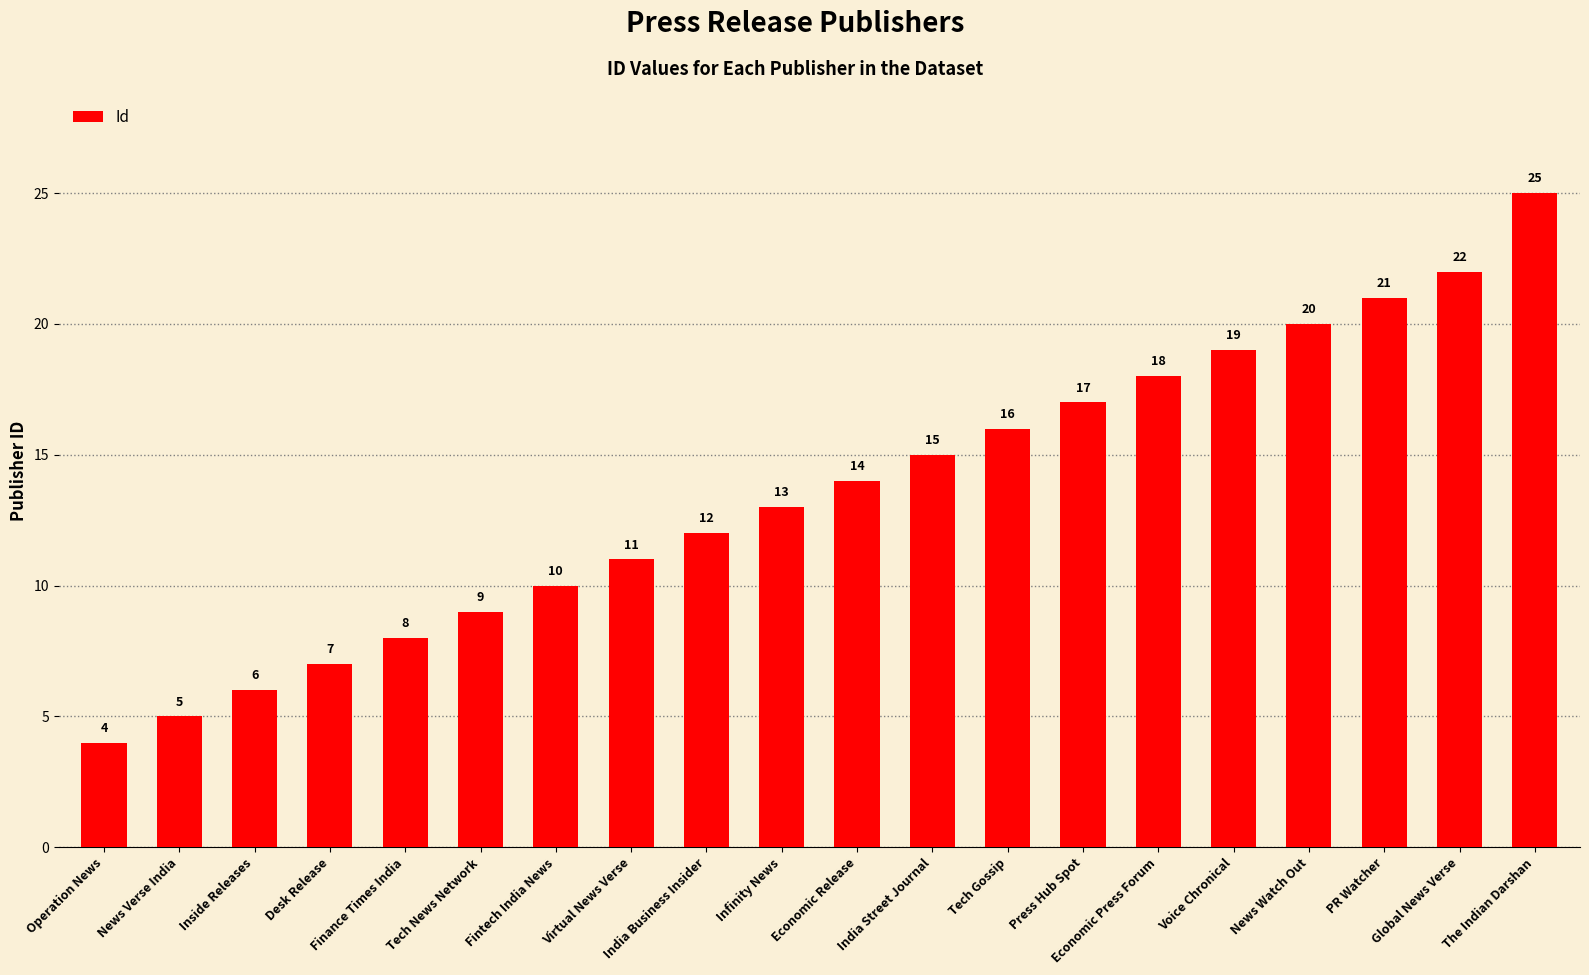

What is the label of the 8th bar from the right?

Tech Gossip